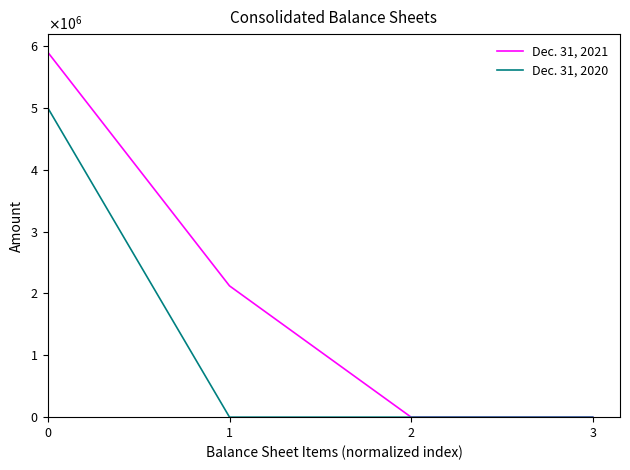

What are all the series names shown in the legend?

Dec. 31, 2021, Dec. 31, 2020